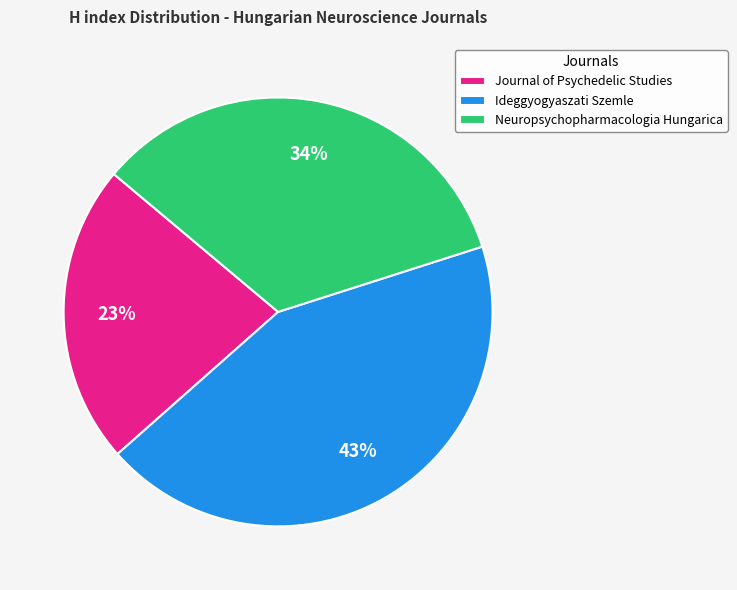

Do Journal of Psychedelic Studies and Neuropsychopharmacologia Hungarica together represent more than half of the pie?

Yes